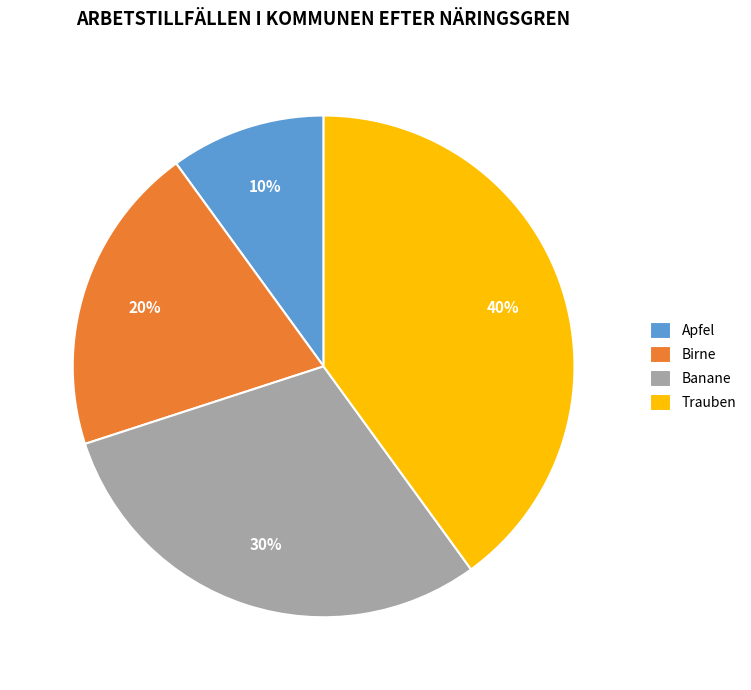

Combined, do Apfel and Banane account for over 50%?

No